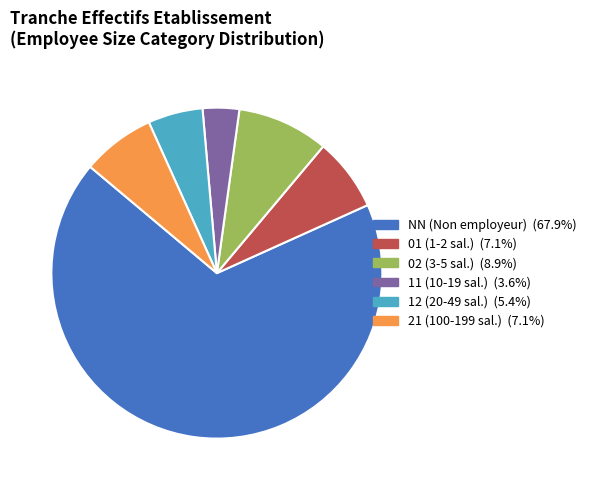

Which category has the biggest portion of the pie?

NN